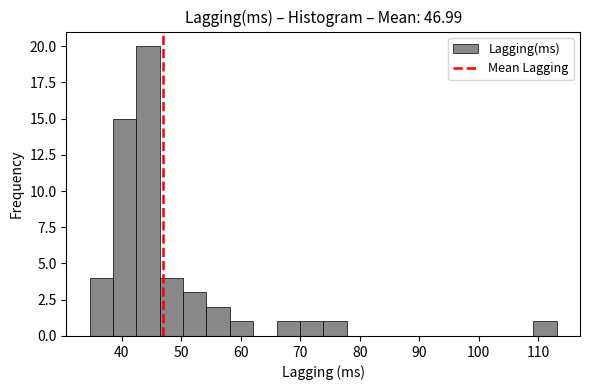

Around what value on the x-axis is the tallest bar? Give the approximate position of its centre, as read against the axis.

44